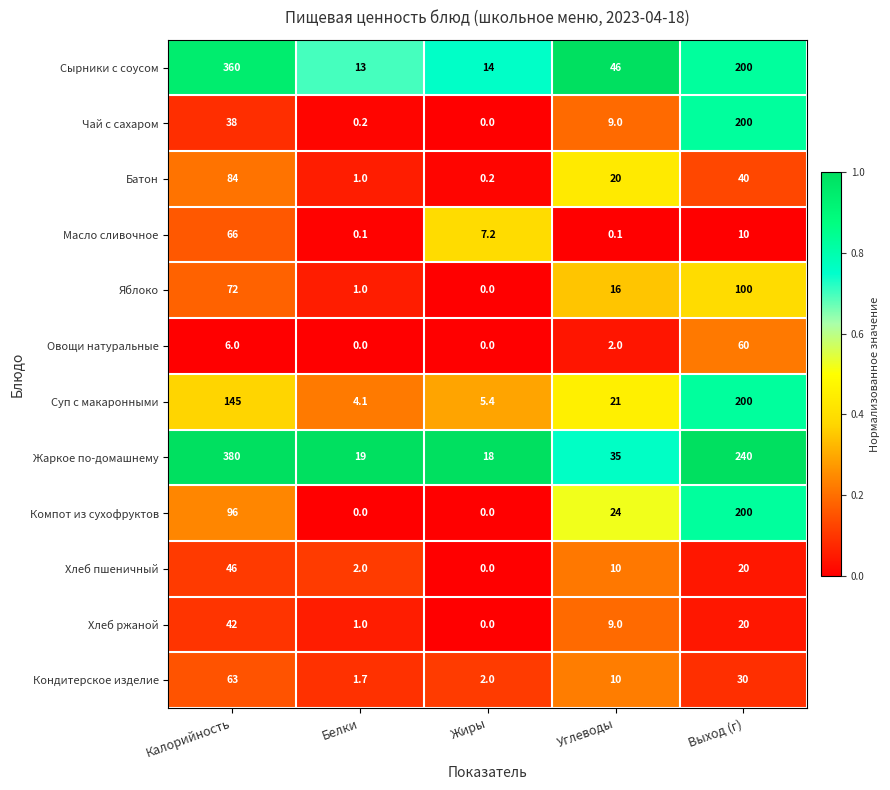

How many data points in Кондитерское изделие are less than 10?

2